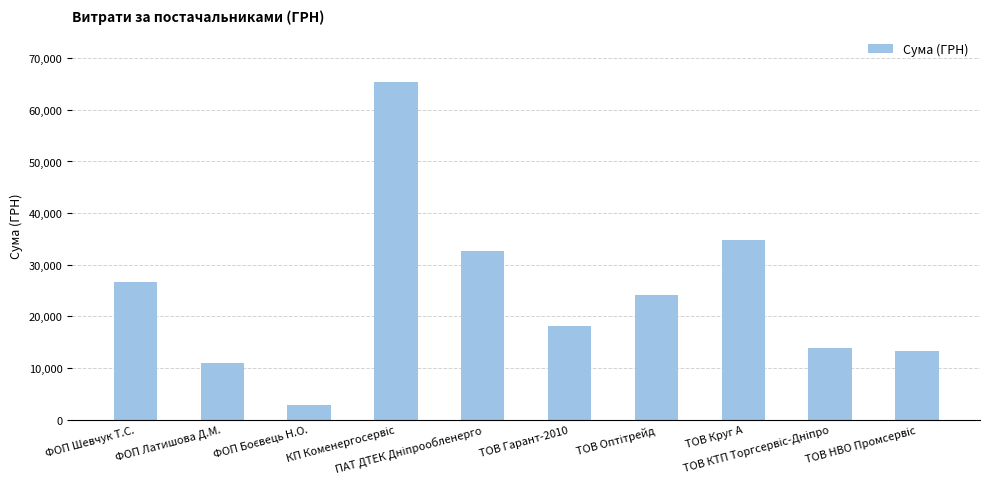

What is the greatest value displayed?

65337.6